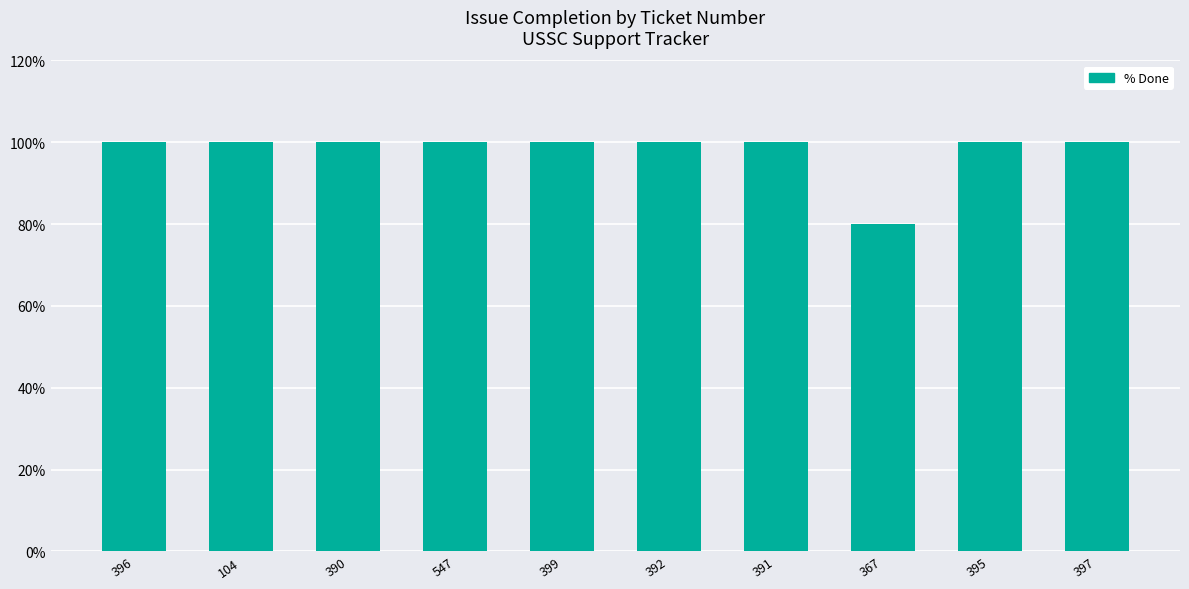

What is the sum of the values at 547 and 367?

180